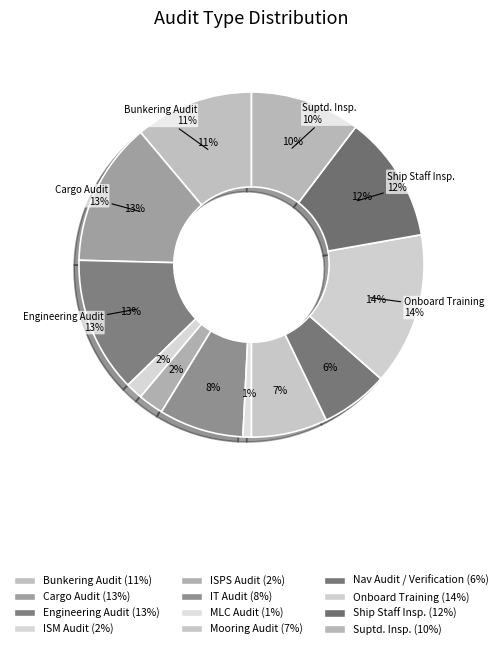

What percentage do Mooring Audit and Engineering Audit together represent?

19.8%